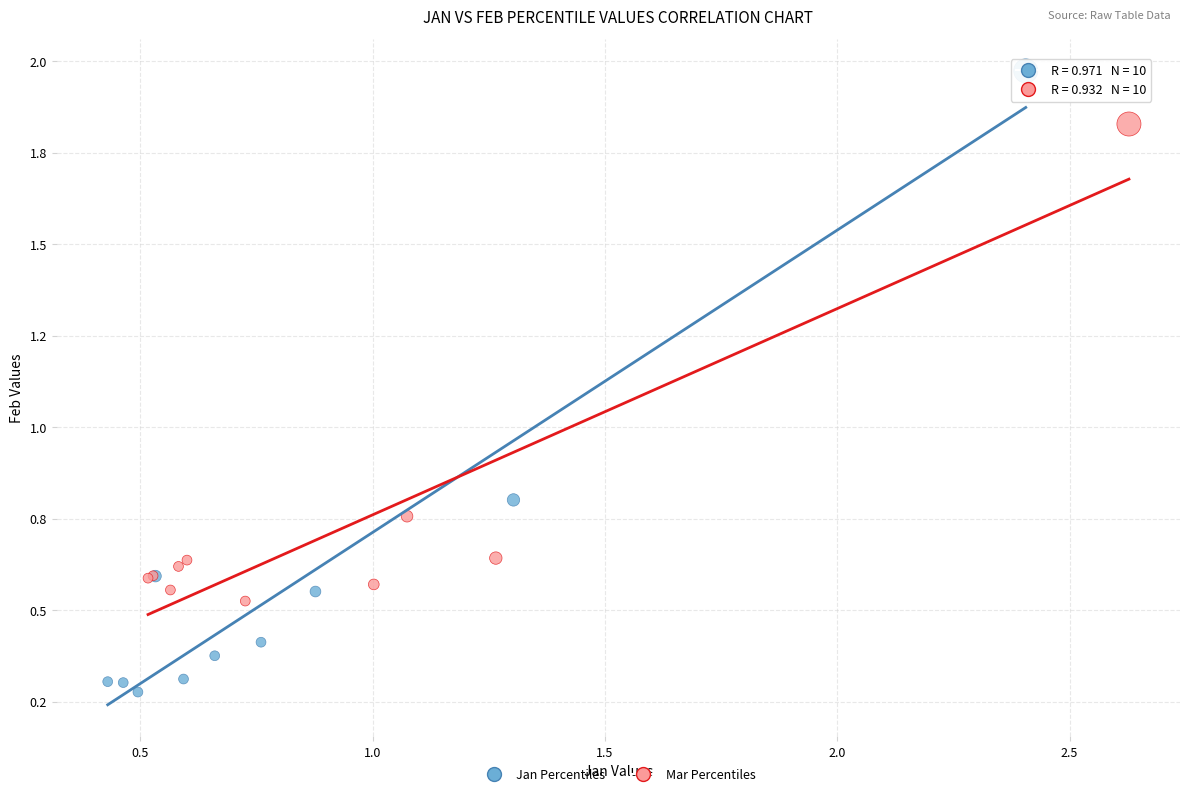

Which series has the widest spread of Y values?

Jan Percentiles